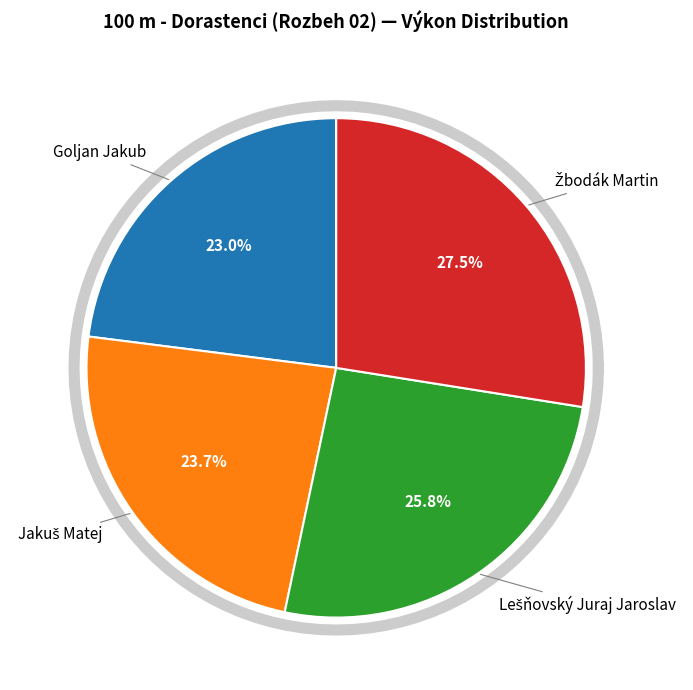

To the nearest percent, what is the average slice percentage?

25%